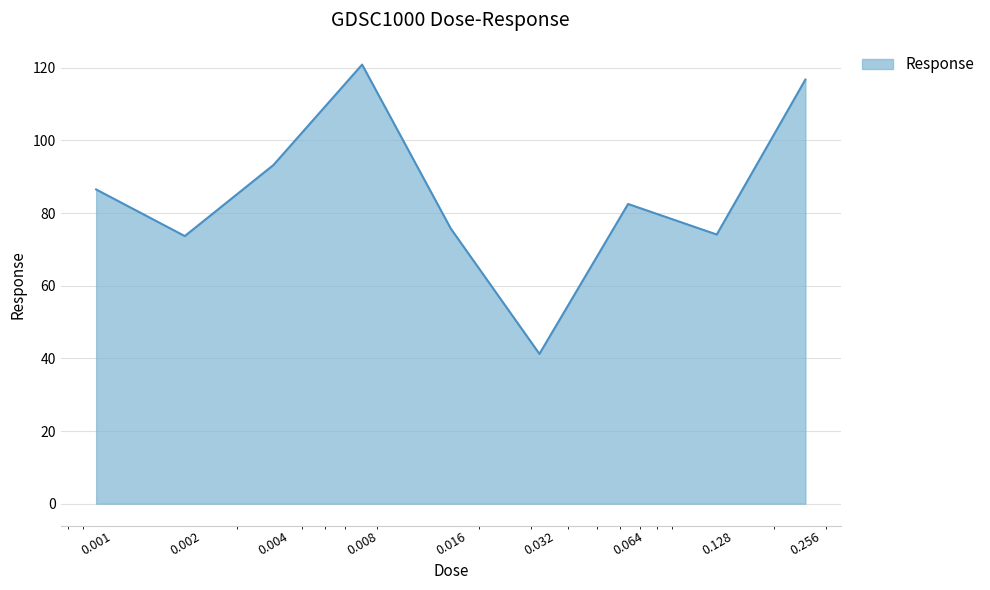

What is the maximum value shown in the chart?

120.9